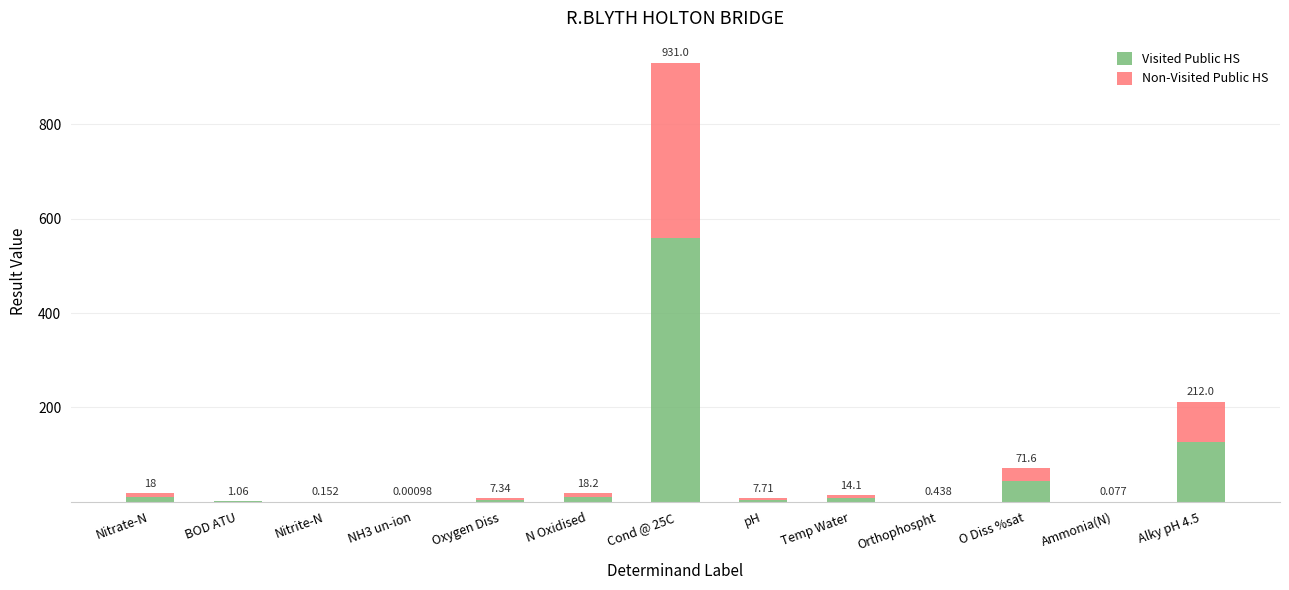

Are the bars grouped side by side (vs. stacked)?

No